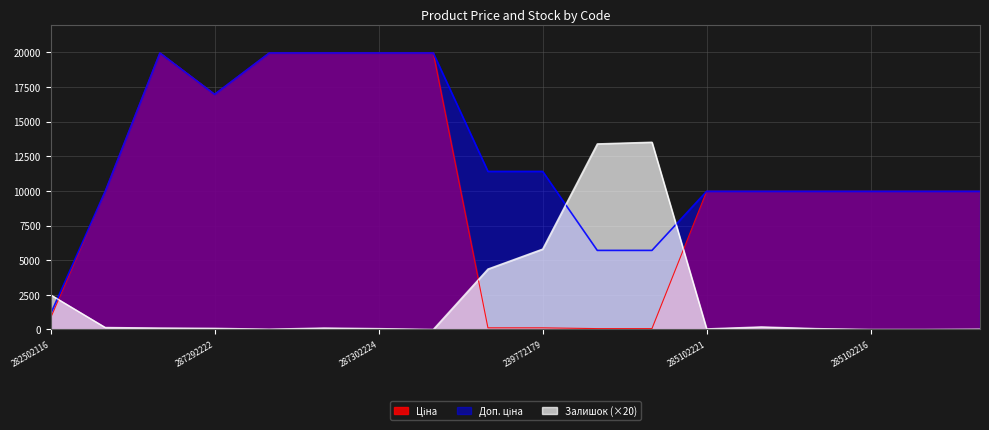

Reading left to right, transcribe all the data shown in this chart.

Ціна: 818.5	9975.0	19964.2	16976.3	19964.2	19964.2	19964.2	19964.2	114.1	114.1	57.0	57.0	9975.0	9975.0	9975.0	9975.0	9975.0	9975.0
Доп. ціна: 1109.2	9975.0	19964.2	16976.3	19964.2	19964.2	19964.2	19964.2	11410.0	11410.0	5705.0	5705.0	9975.0	9975.0	9975.0	9975.0	9975.0	9975.0
Залишок: 2500.0	140.0	100.0	80.0	20.0	100.0	60.0	0.0	4360.0	5800.0	13400.0	13520.0	40.0	180.0	60.0	0.0	0.0	20.0